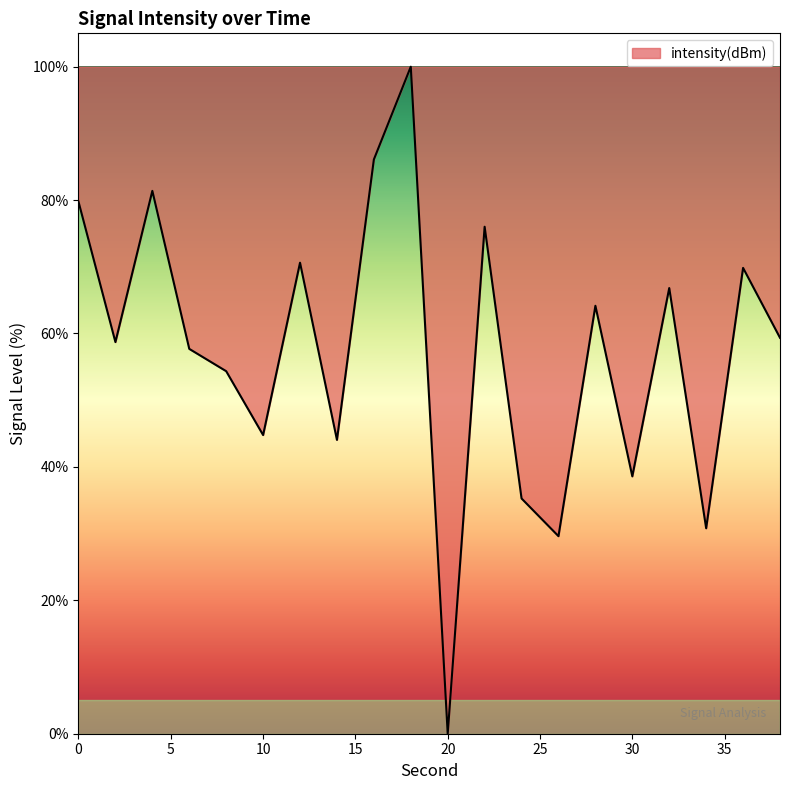

What is the difference between the maximum and minimum values?

100.0